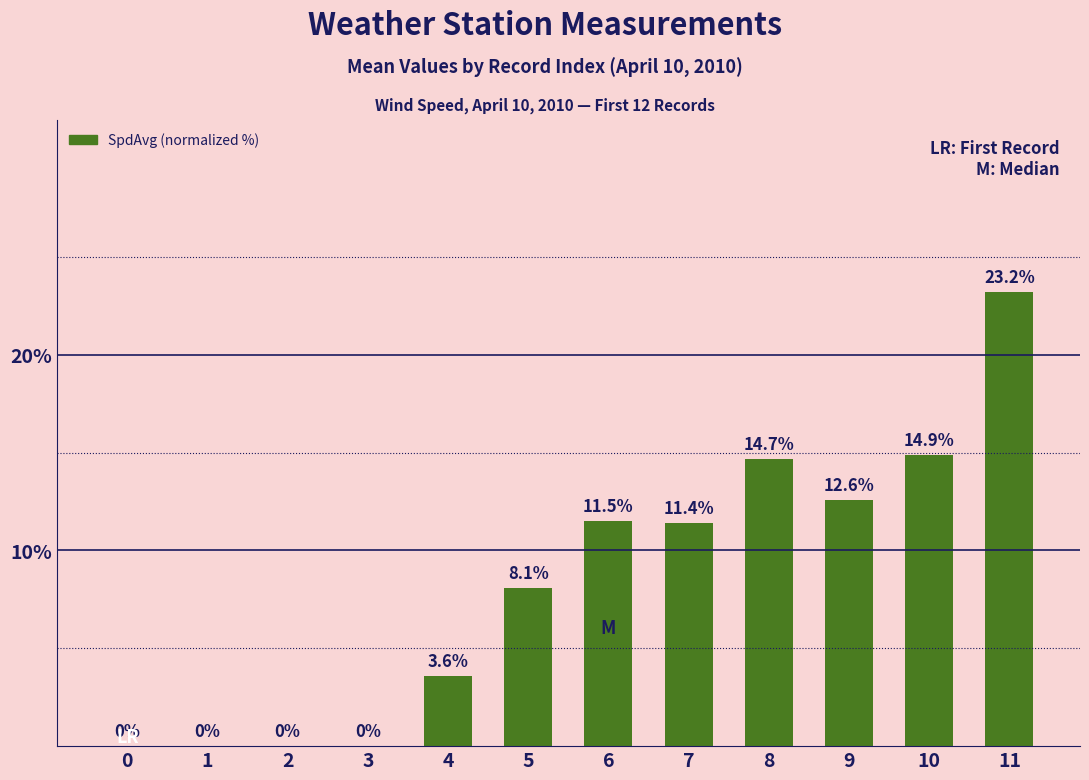

Between 7 and 9, which is larger?

9